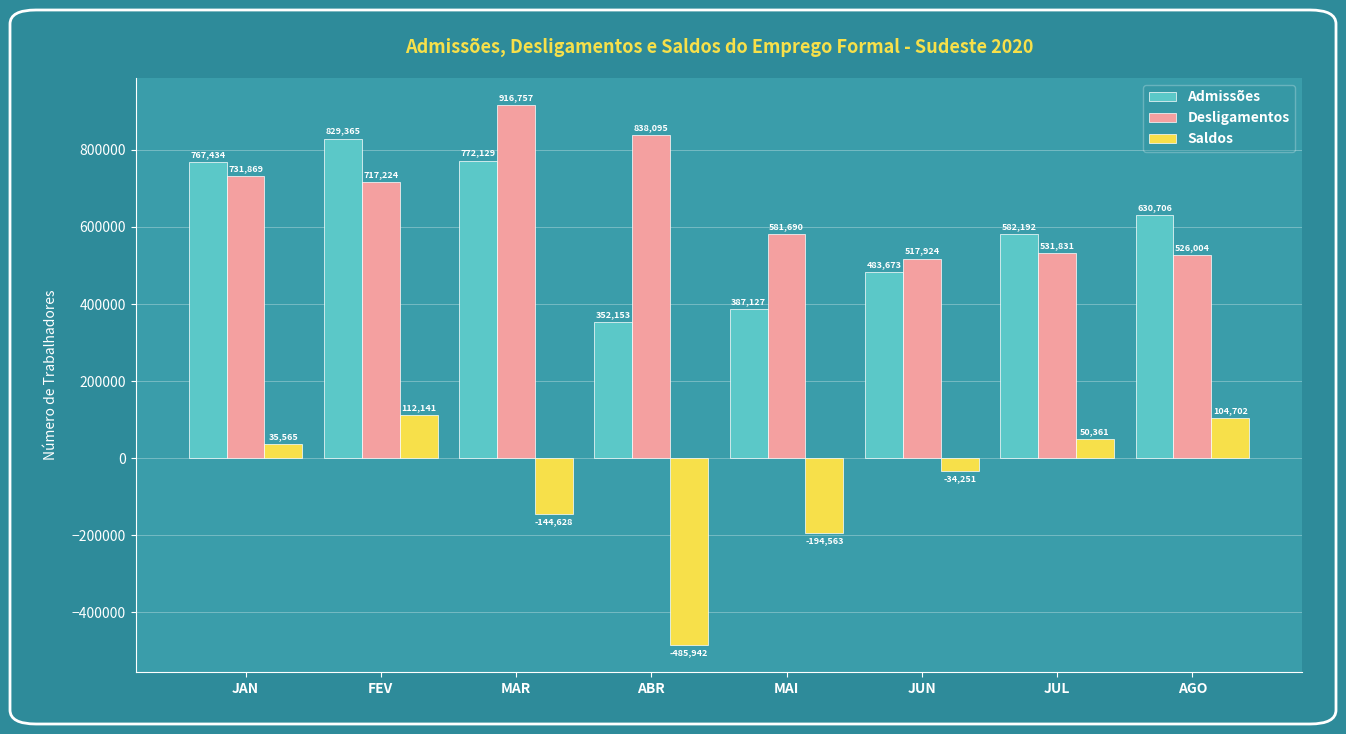

True or false: Desligamentos has a value of 531831 at JUL.

True